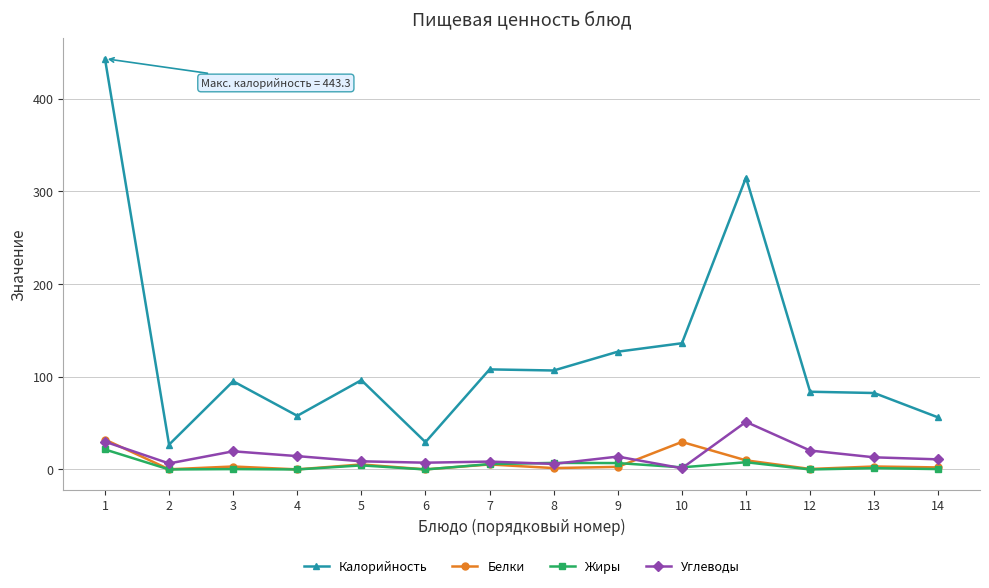

True or false: Жиры and Калорийность cross at least once.

False